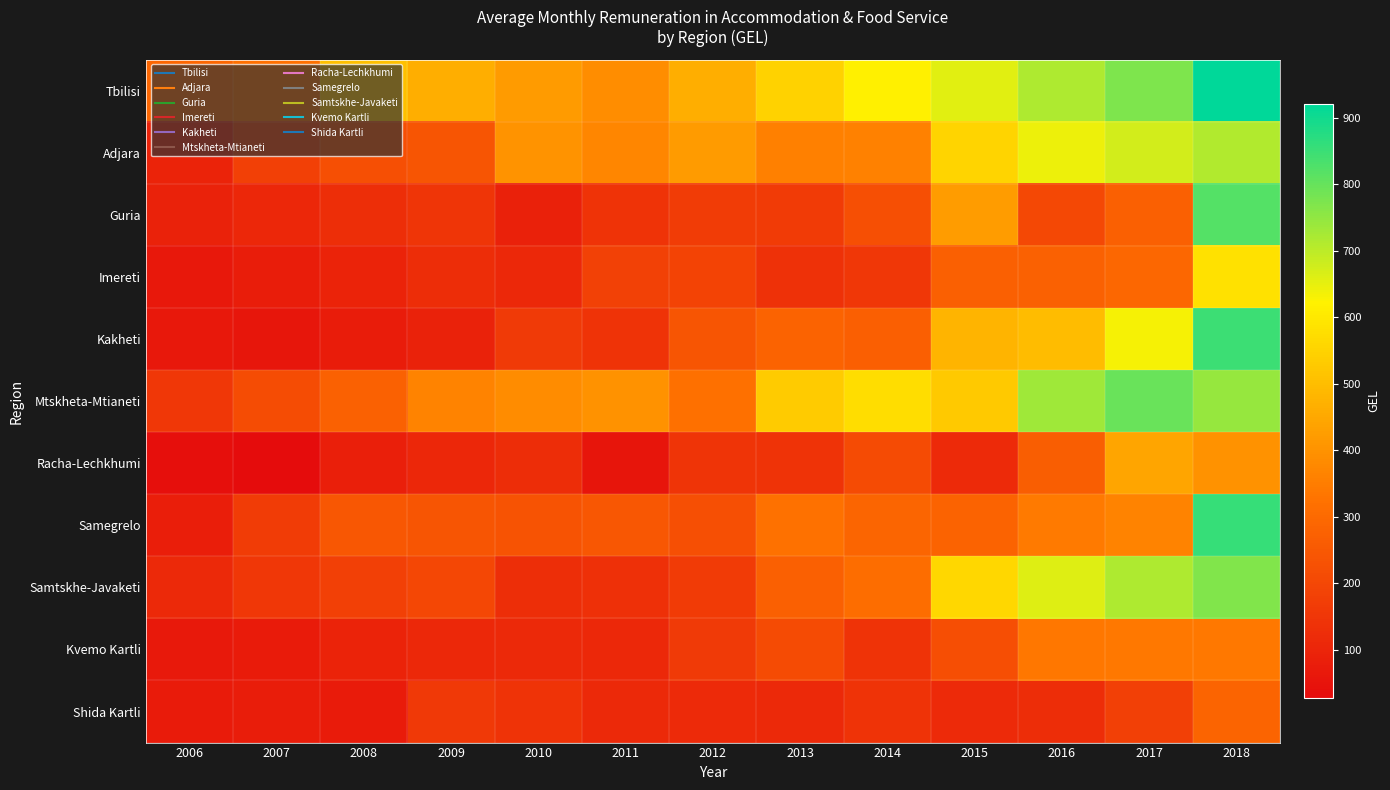

Which series has the largest total across all categories?

Tbilisi